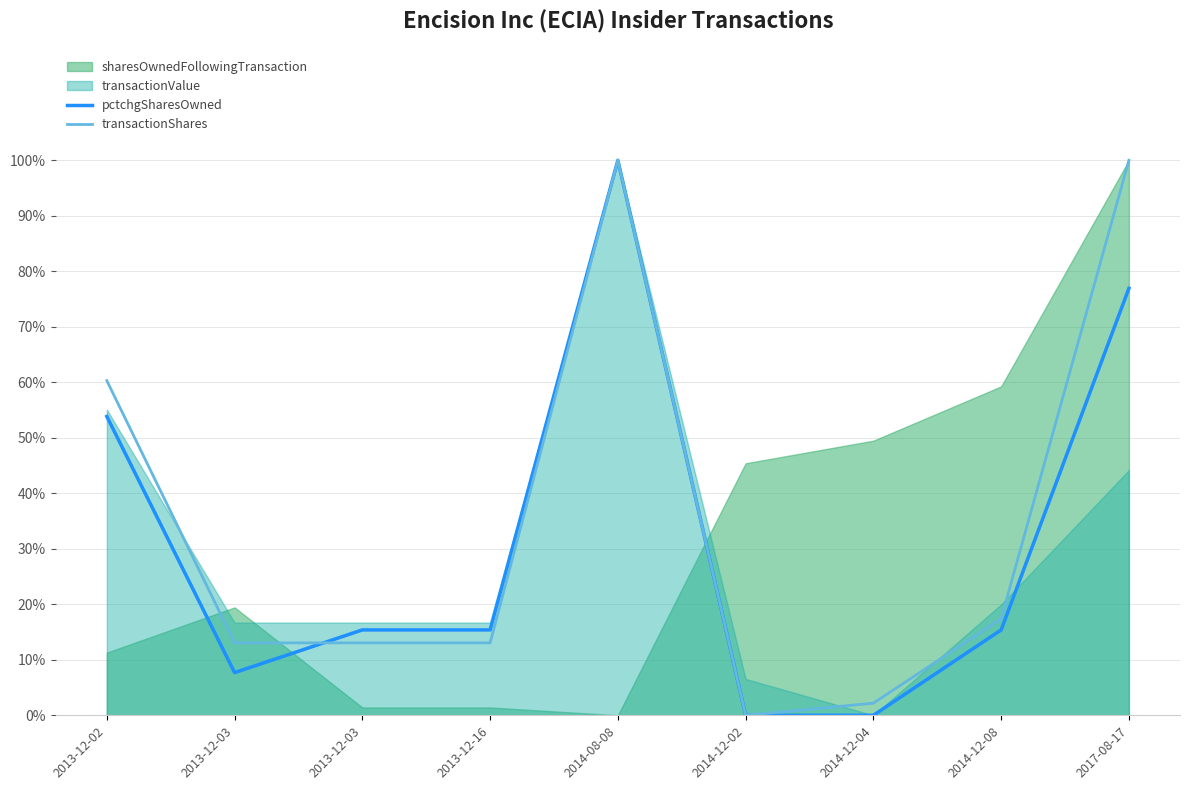

What is the average value of the transactionShares series?

0.4